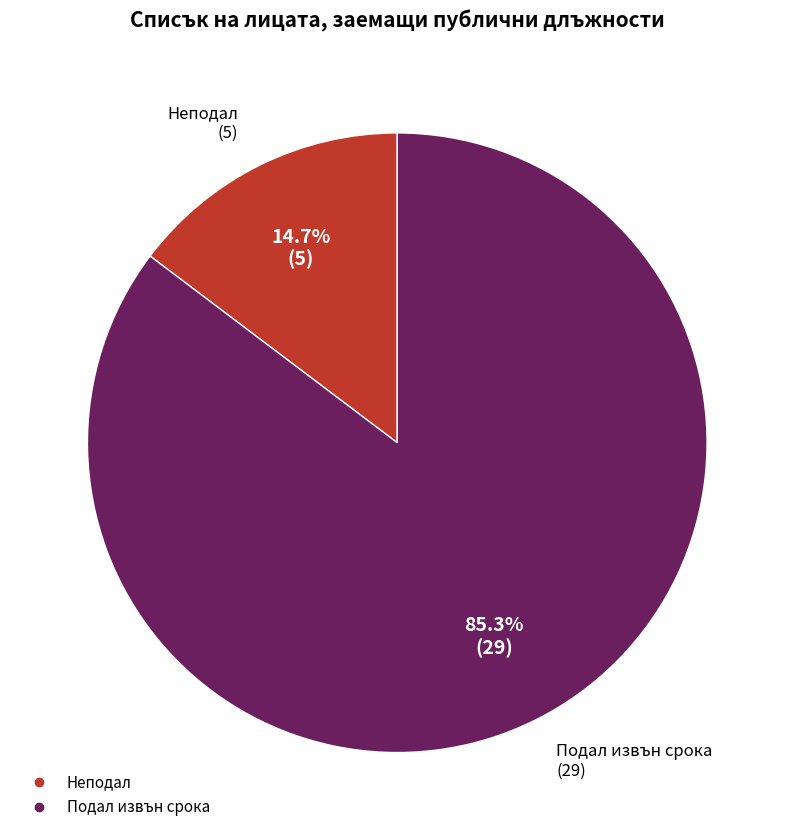

Between Неподал and Подал извън срока, which is larger?

Подал извън срока